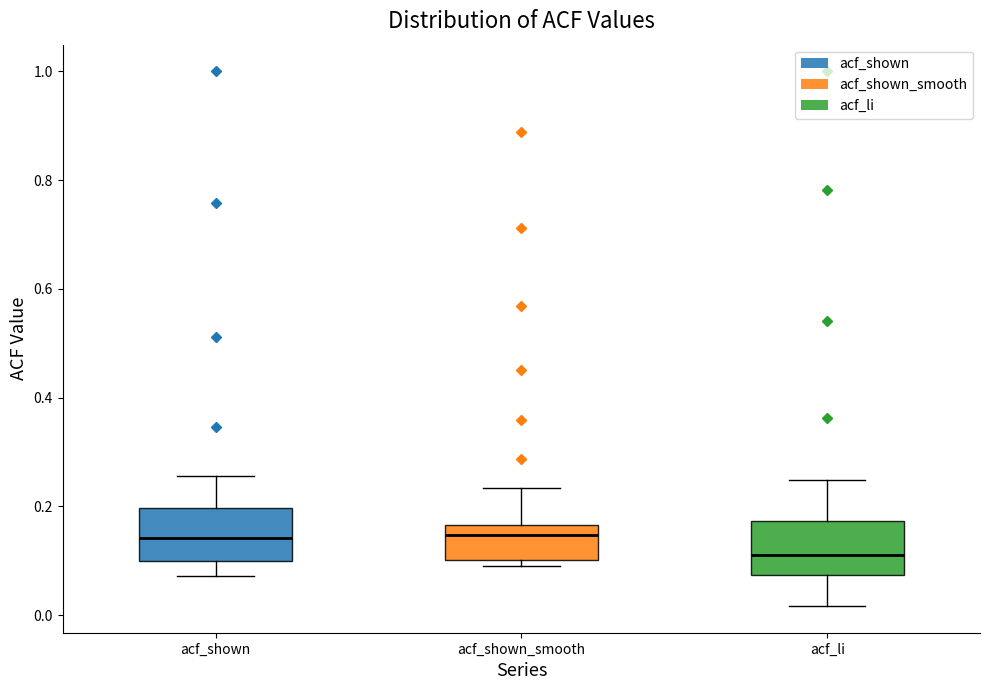

Where is the upper edge of the box for acf_li on the y-axis? The values are not printed on the chart, so give them approximately, as read against the axis.

0.18